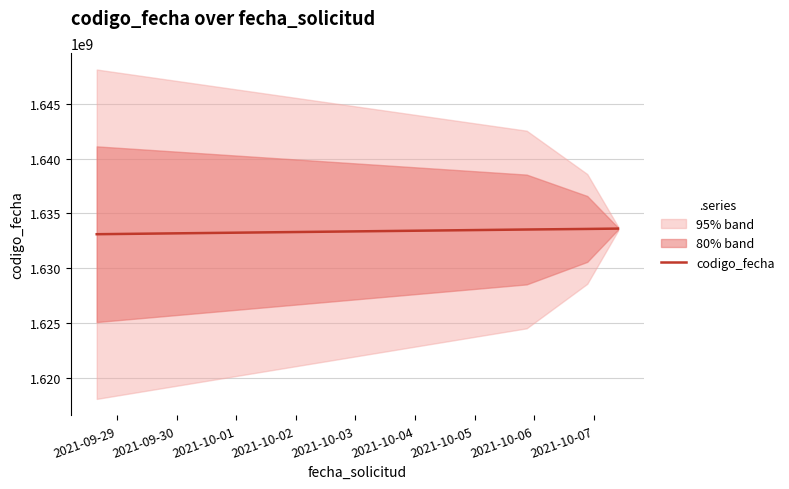

What is the difference between the maximum and minimum values?

511222